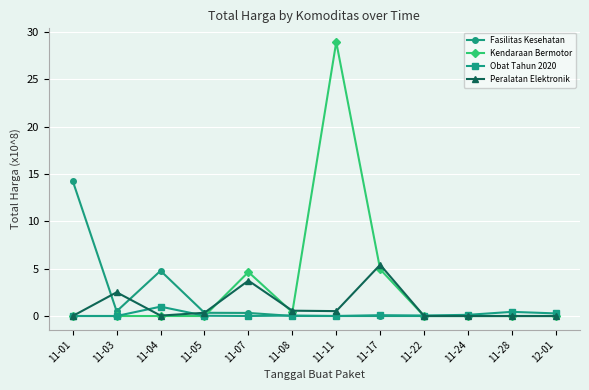

What is the label of the 10th point from the right?

11-04